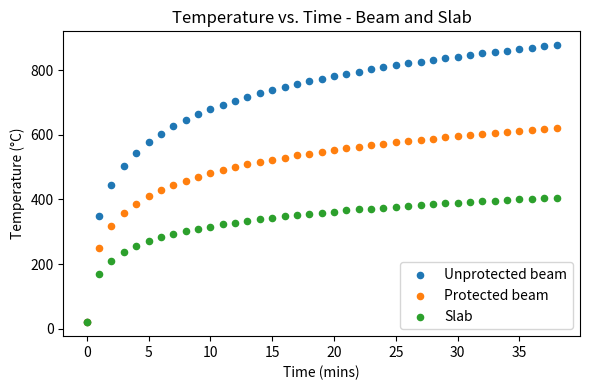

What are all the series names shown in the legend?

Unprotected beam, Protected beam, Slab